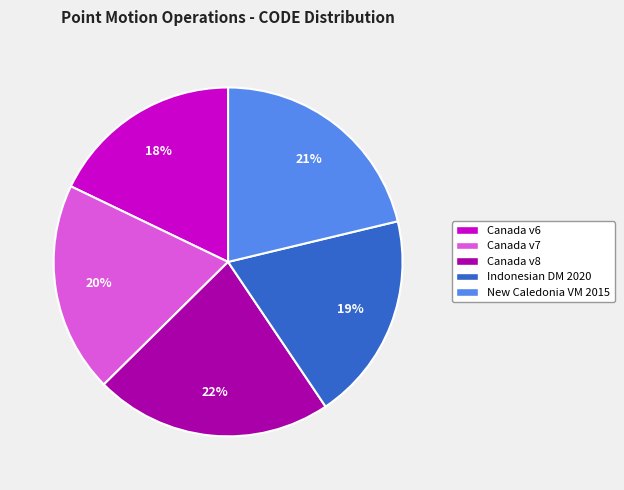

To the nearest percent, what is the difference between the largest and smallest slice percentages?

4%